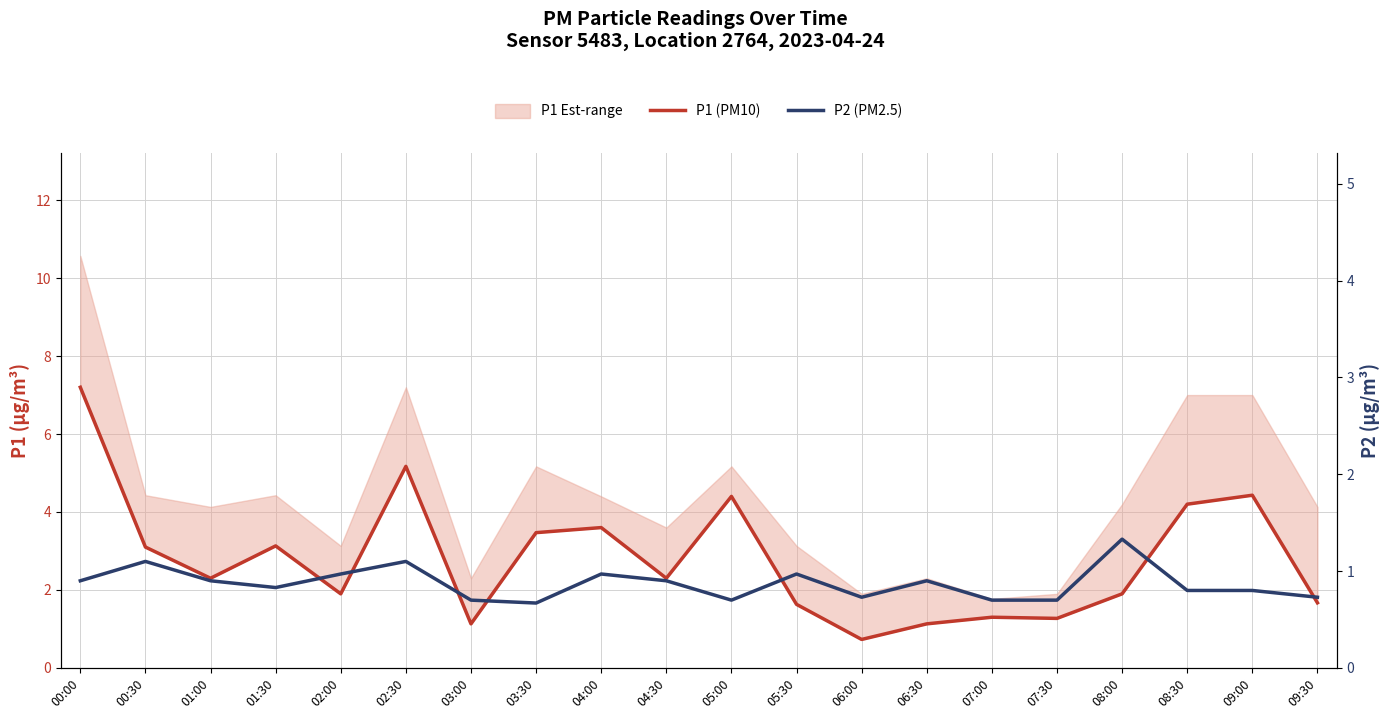

What is the greatest value displayed?

7.2